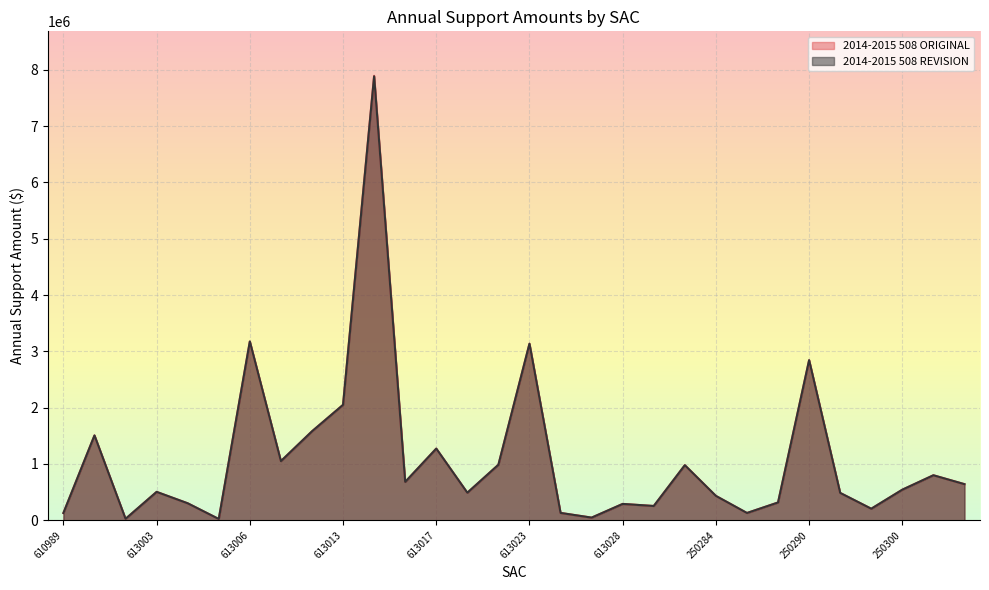

Does the chart display data point markers on the line(s)?

No